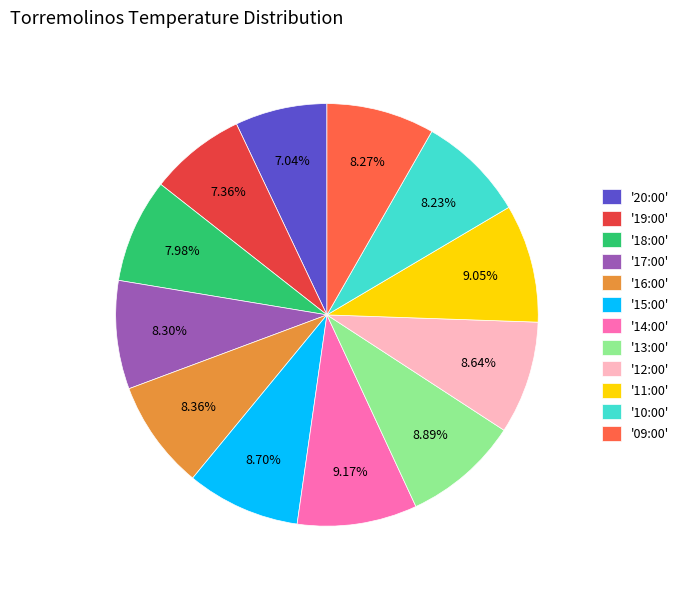

Between '18:00' and '12:00', which is larger?

'12:00'